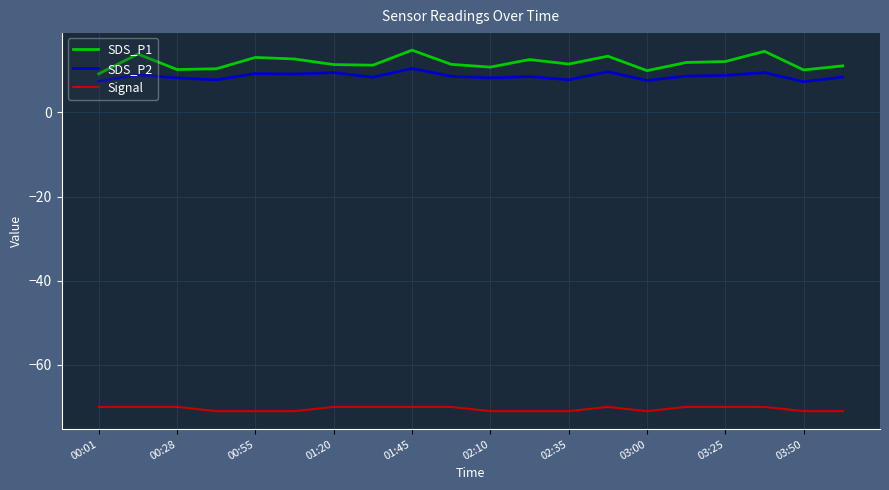

Which series has the widest spread of values?

SDS_P1